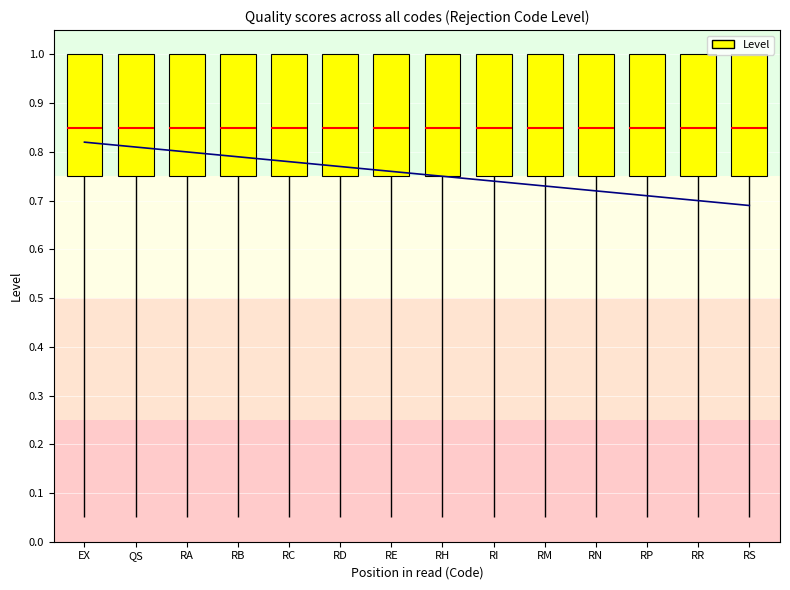

Rank the categories by value from highest to lowest.

EX, QS, RA, RB, RC, RD, RE, RH, RI, RM, RN, RP, RR, RS